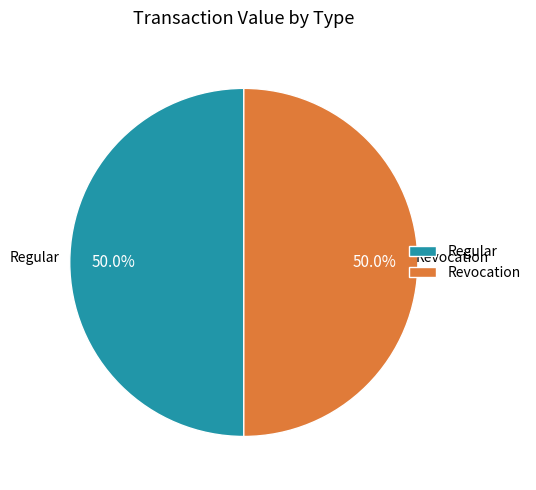

Combined, what portion of the pie is Revocation and Regular?

100.0%